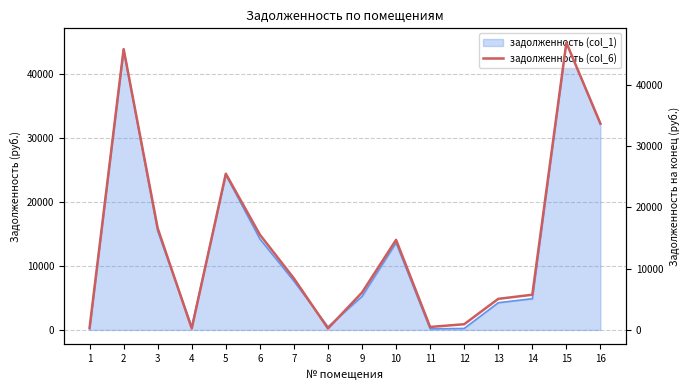

Is it true that the value at 5 is 25467.0?

True